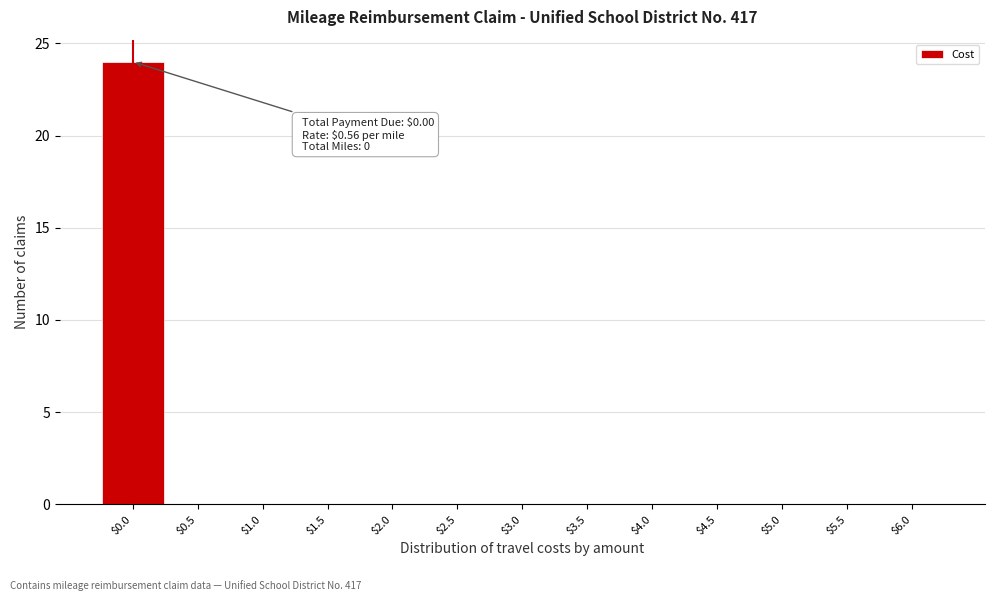

The value at $2.5 is 7. True or false?

False